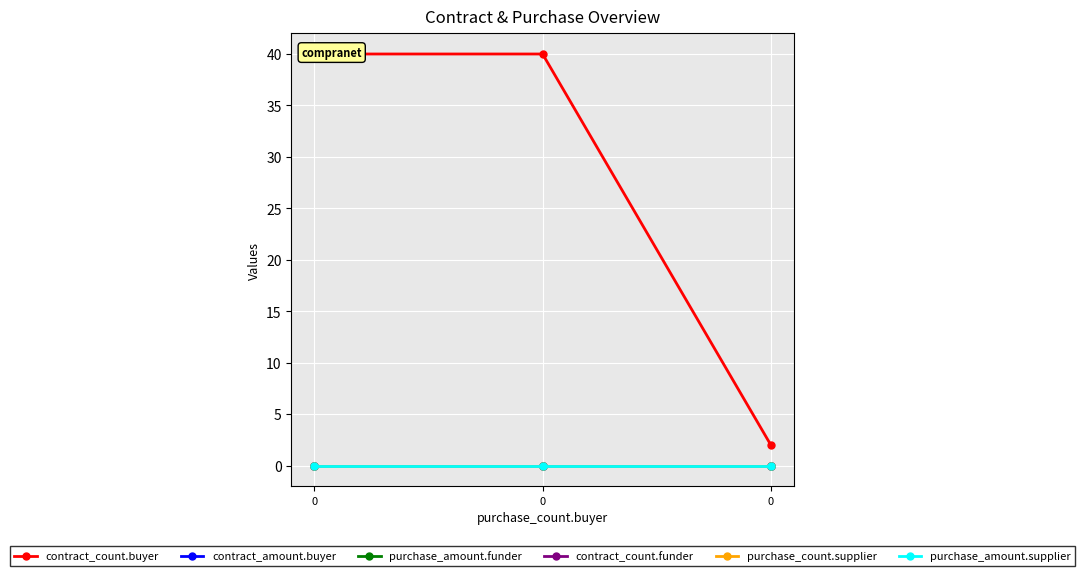

True or false: contract_count.buyer has a value of 54 at 0.

False